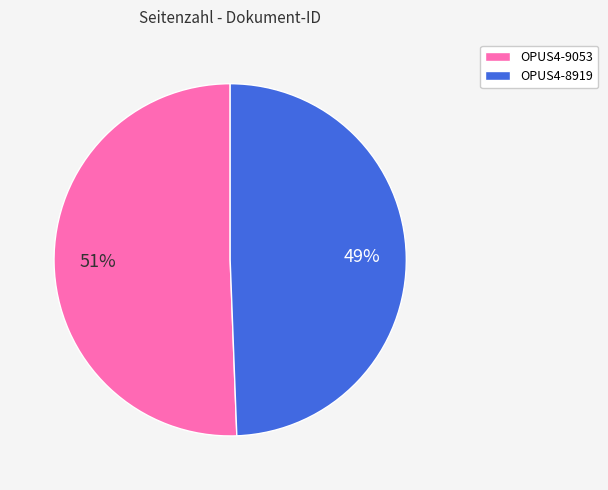

The OPUS4-8919 slice represents 49% of the pie. True or false?

True